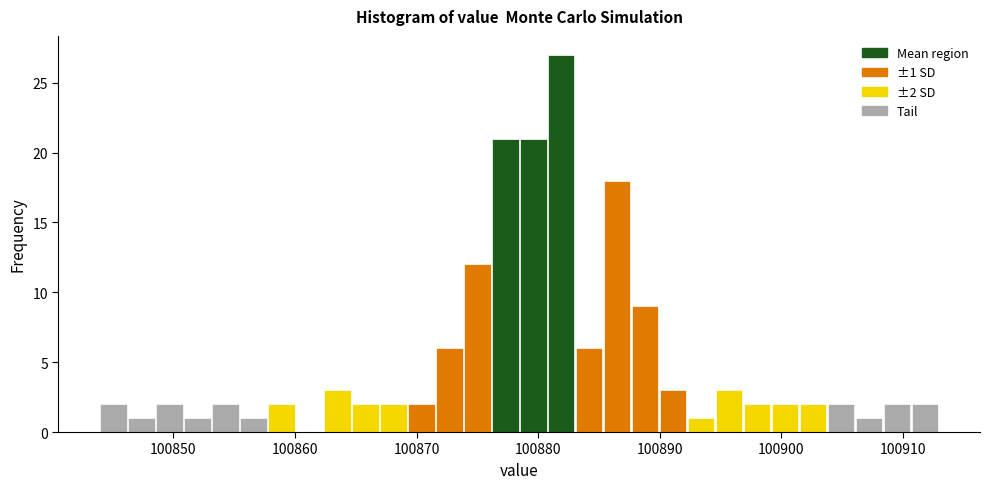

Around what value on the x-axis is the tallest bar? Give the approximate position of its centre, as read against the axis.

100882